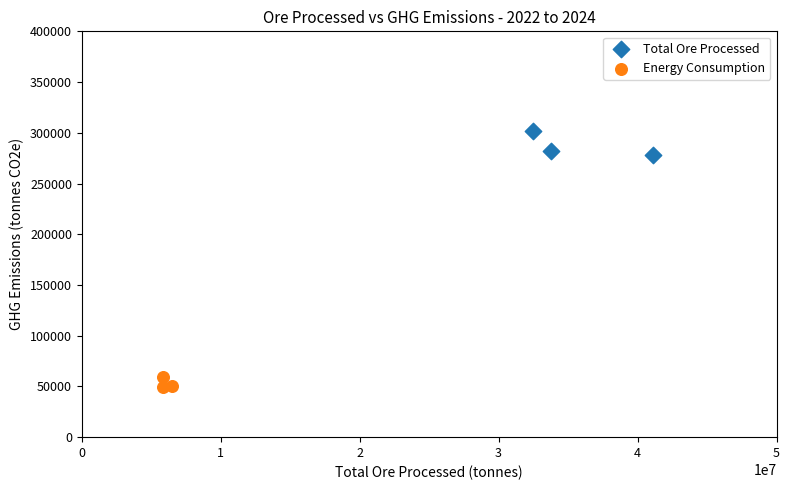

Which series reaches the maximum Y coordinate?

Total Ore Processed